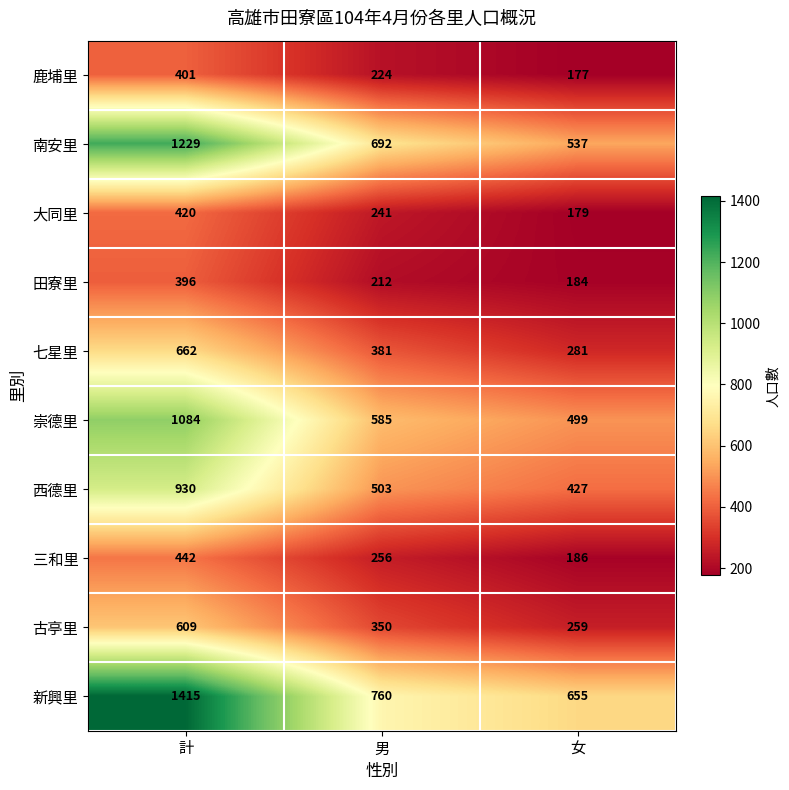

What is the minimum value shown in the chart?

177